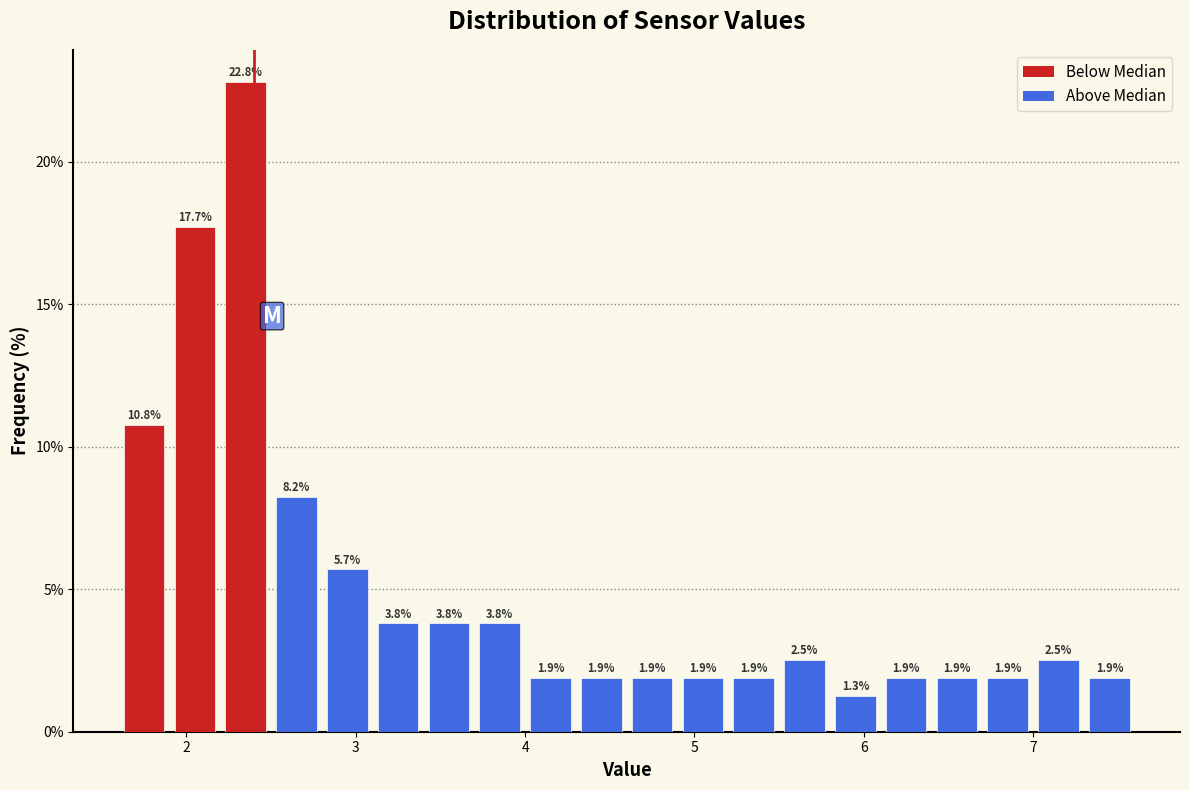

Around what value on the x-axis is the tallest bar? Give the approximate position of its centre, as read against the axis.

2.4